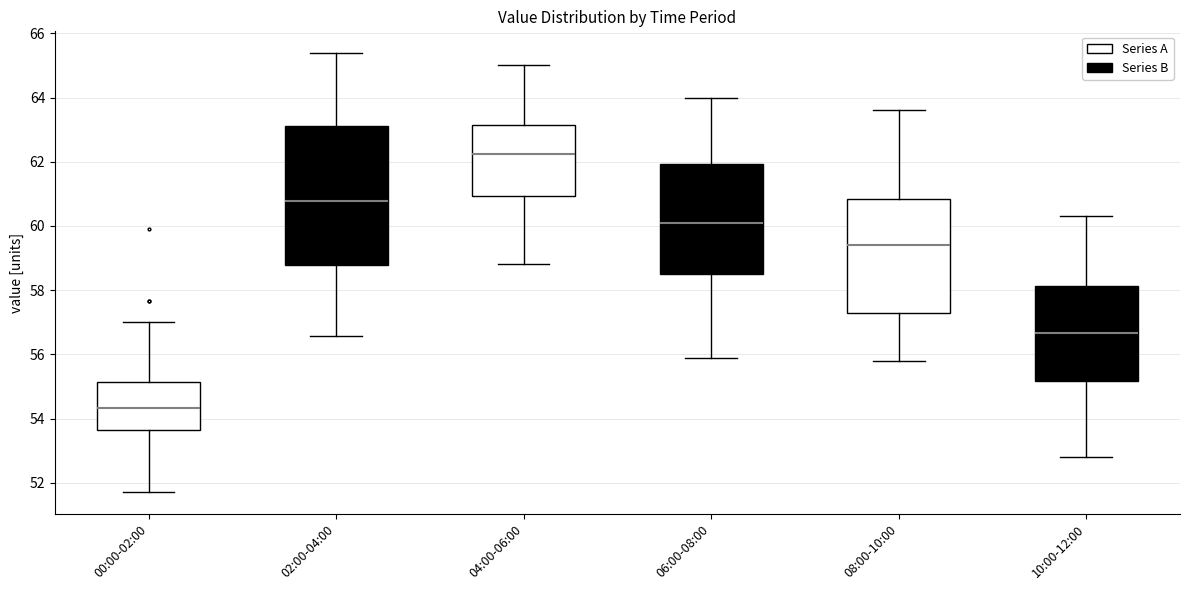

Reading left to right, transcribe this box plot: for each box, give where its median line is, the range the box spans, and where its two whiskers end, as read against the y-axis. The values are not printed on the chart, so give them approximately, as read against the axis.

00:00-02:00: median 54.4, box 53.6 to 55.2, whiskers 51.8 to 57.0
02:00-04:00: median 60.8, box 58.8 to 63.2, whiskers 56.6 to 65.4
04:00-06:00: median 62.2, box 61.0 to 63.2, whiskers 58.8 to 65.0
06:00-08:00: median 60.2, box 58.6 to 62.0, whiskers 56.0 to 64.0
08:00-10:00: median 59.4, box 57.2 to 60.8, whiskers 55.8 to 63.6
10:00-12:00: median 56.6, box 55.2 to 58.2, whiskers 52.8 to 60.4